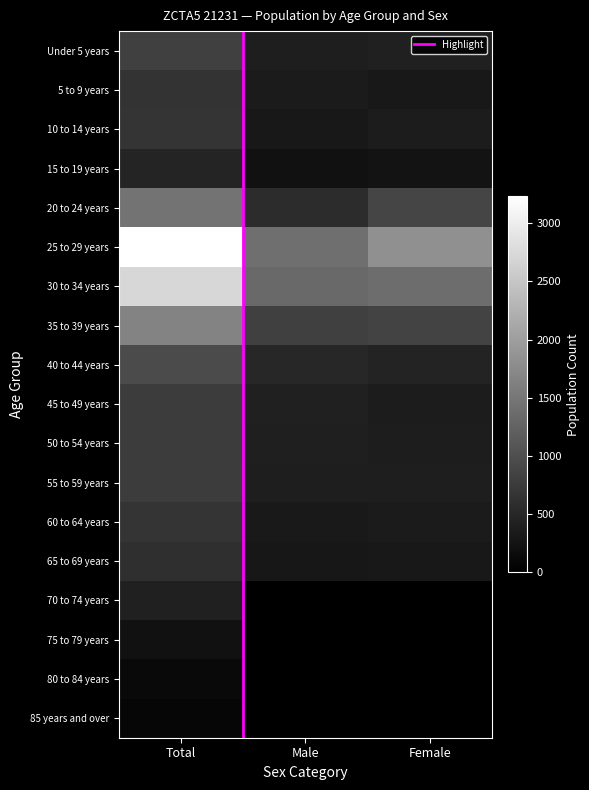

Rank the series at Female from highest to lowest value.

25 to 29 years, 30 to 34 years, 20 to 24 years, 35 to 39 years, 40 to 44 years, Under 5 years, 55 to 59 years, 50 to 54 years, 10 to 14 years, 45 to 49 years, 60 to 64 years, 65 to 69 years, 5 to 9 years, 15 to 19 years, 70 to 74 years, 75 to 79 years, 80 to 84 years, 85 years and over